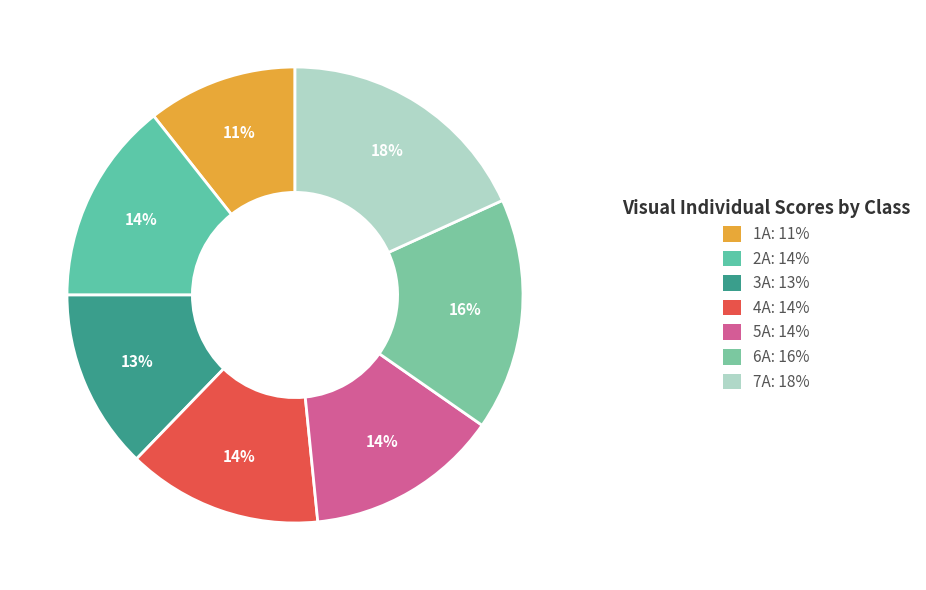

Count the number of slices in the pie.

7